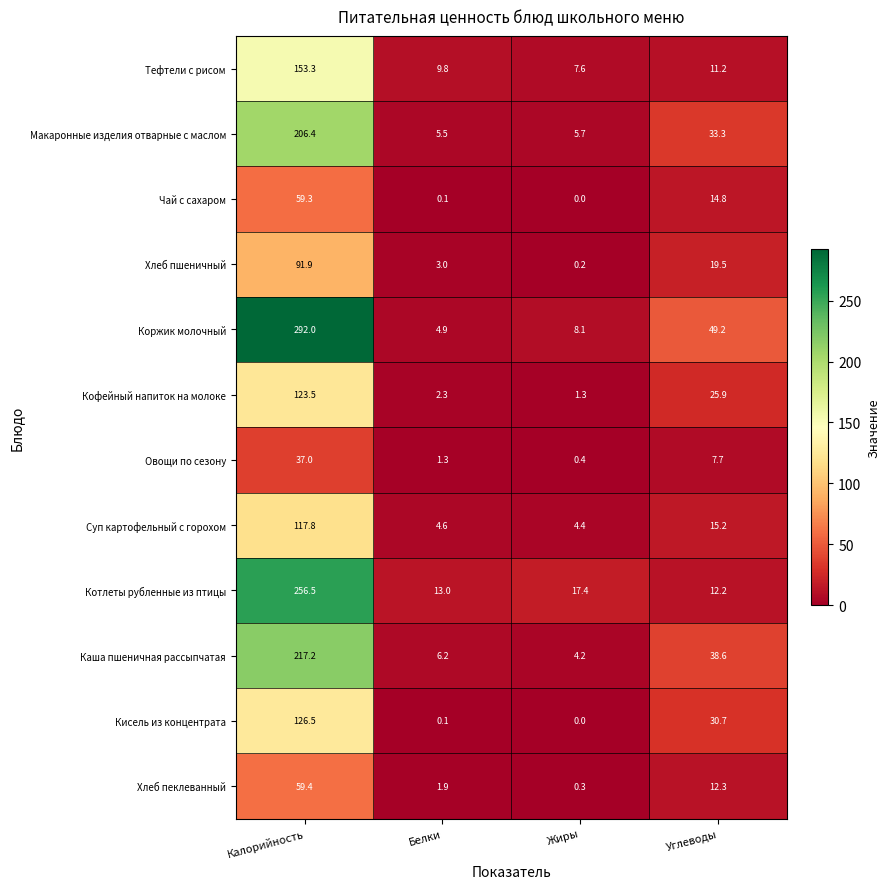

What is the total value across all series at Жиры?

49.6